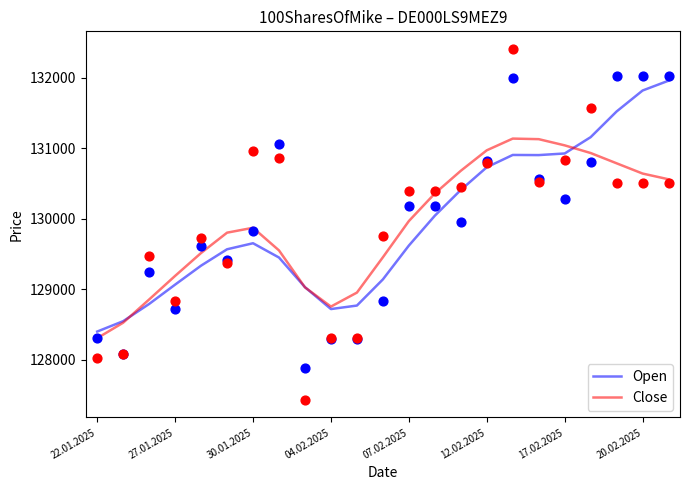

Which series has the largest total across all categories?

Open